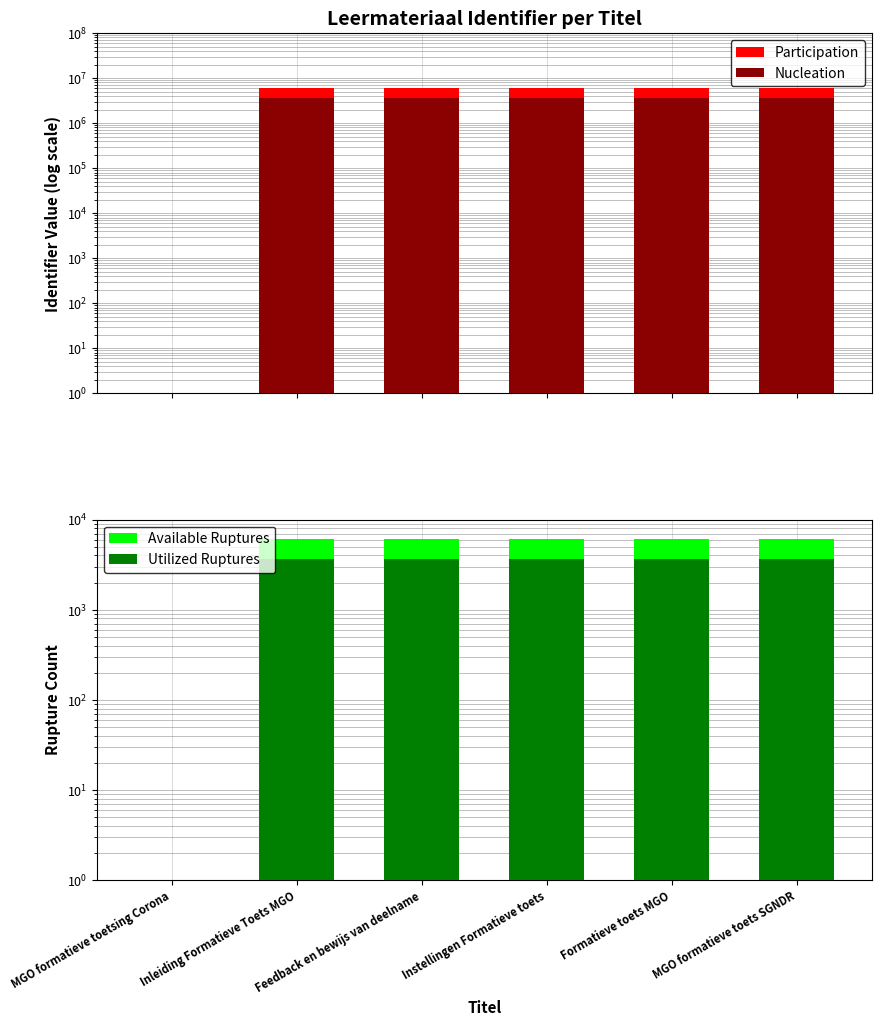

True or false: Nucleation has a value of 3653733.0 at Feedback en bewijs van deelname.

True